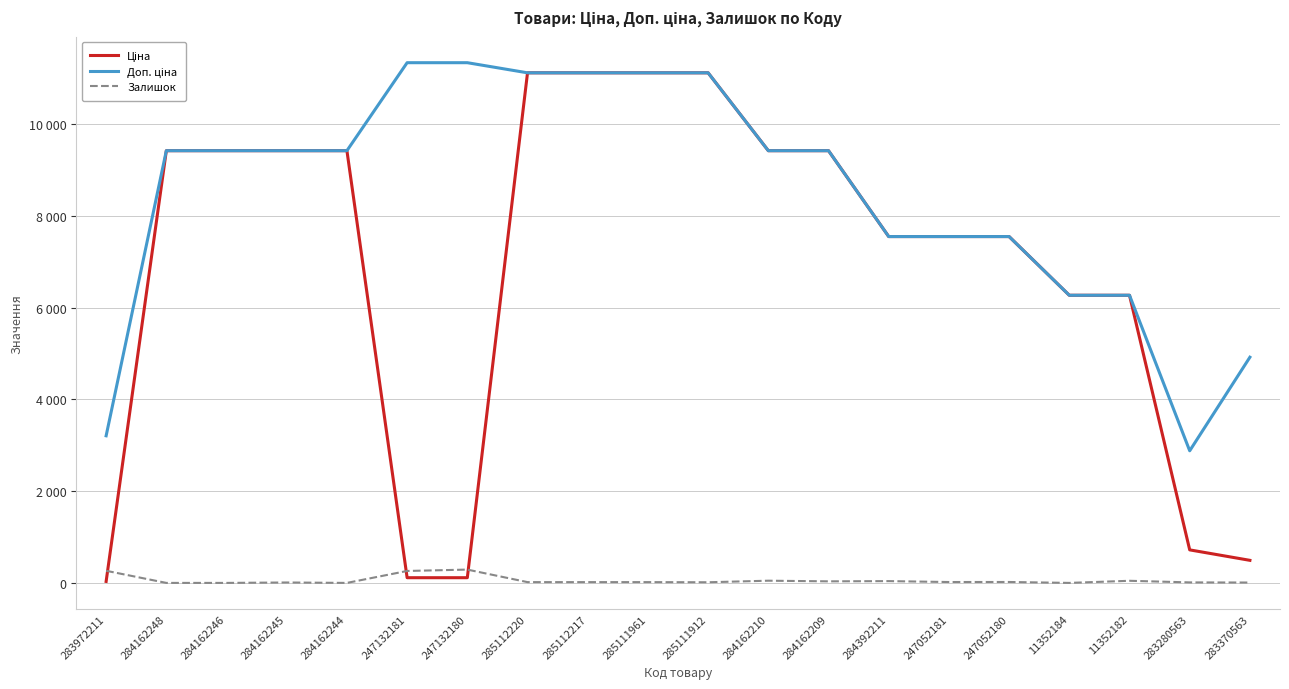

The Доп. ціна series shows 11113.6 at 285112217. True or false?

True